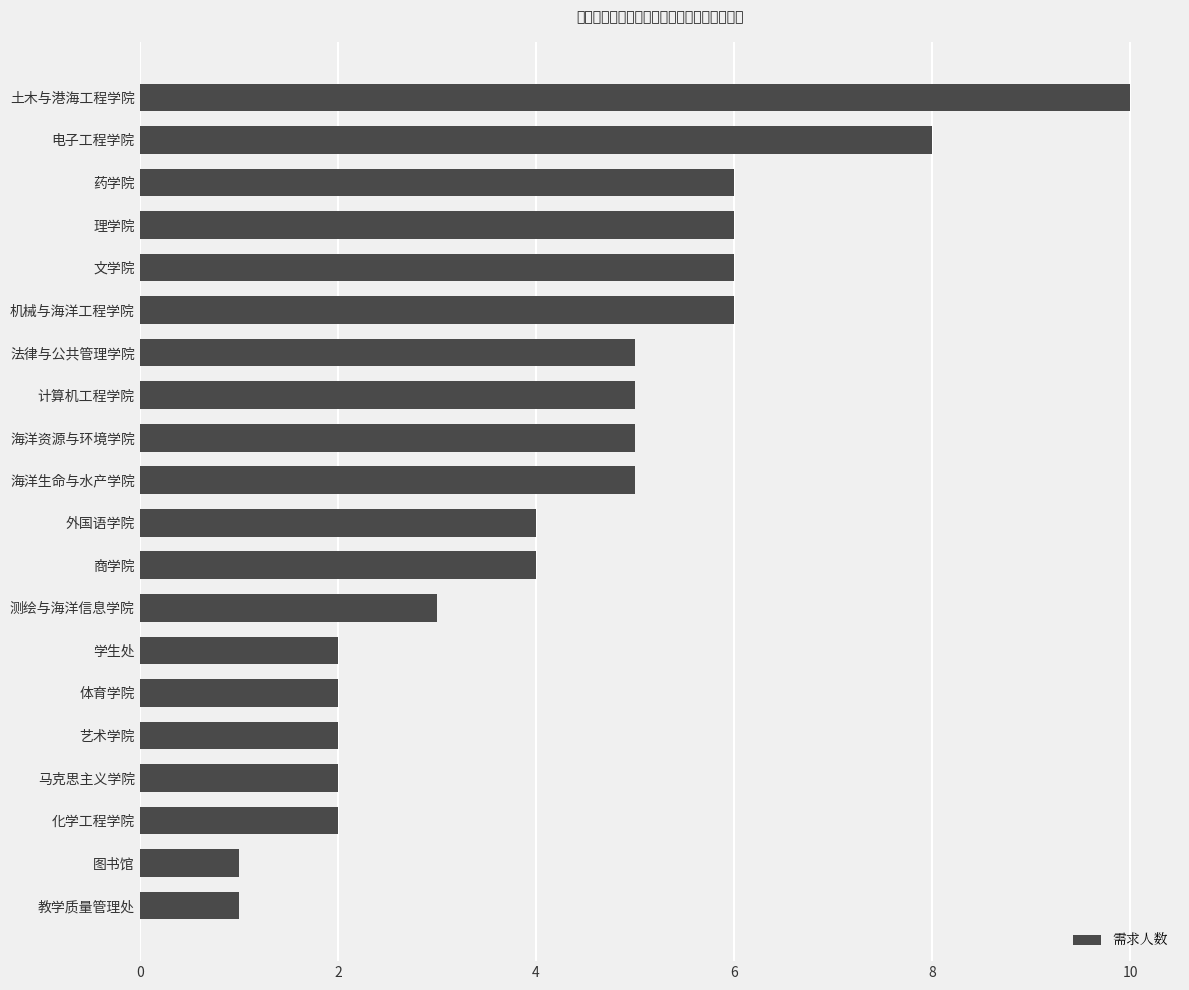

How many distinct data groups are displayed?

1